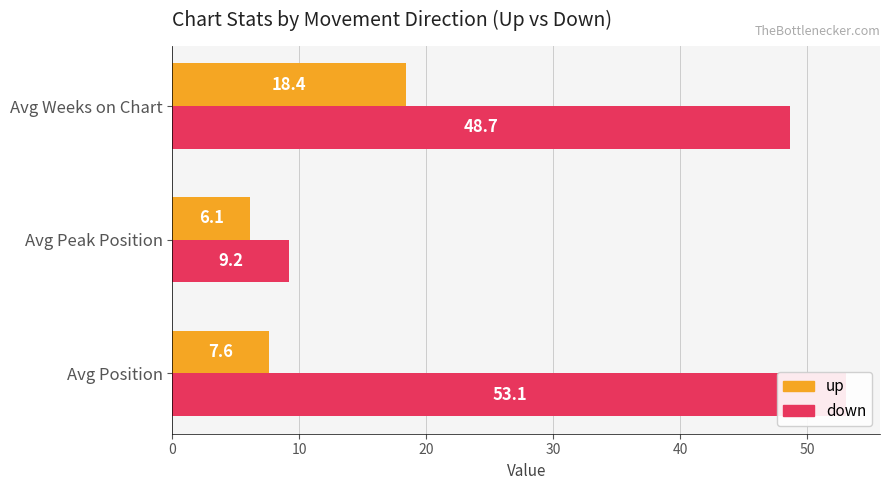

Reading right to left, extract all data points from this chart.

up: 18.4	6.1	7.6
down: 48.7	9.2	53.1